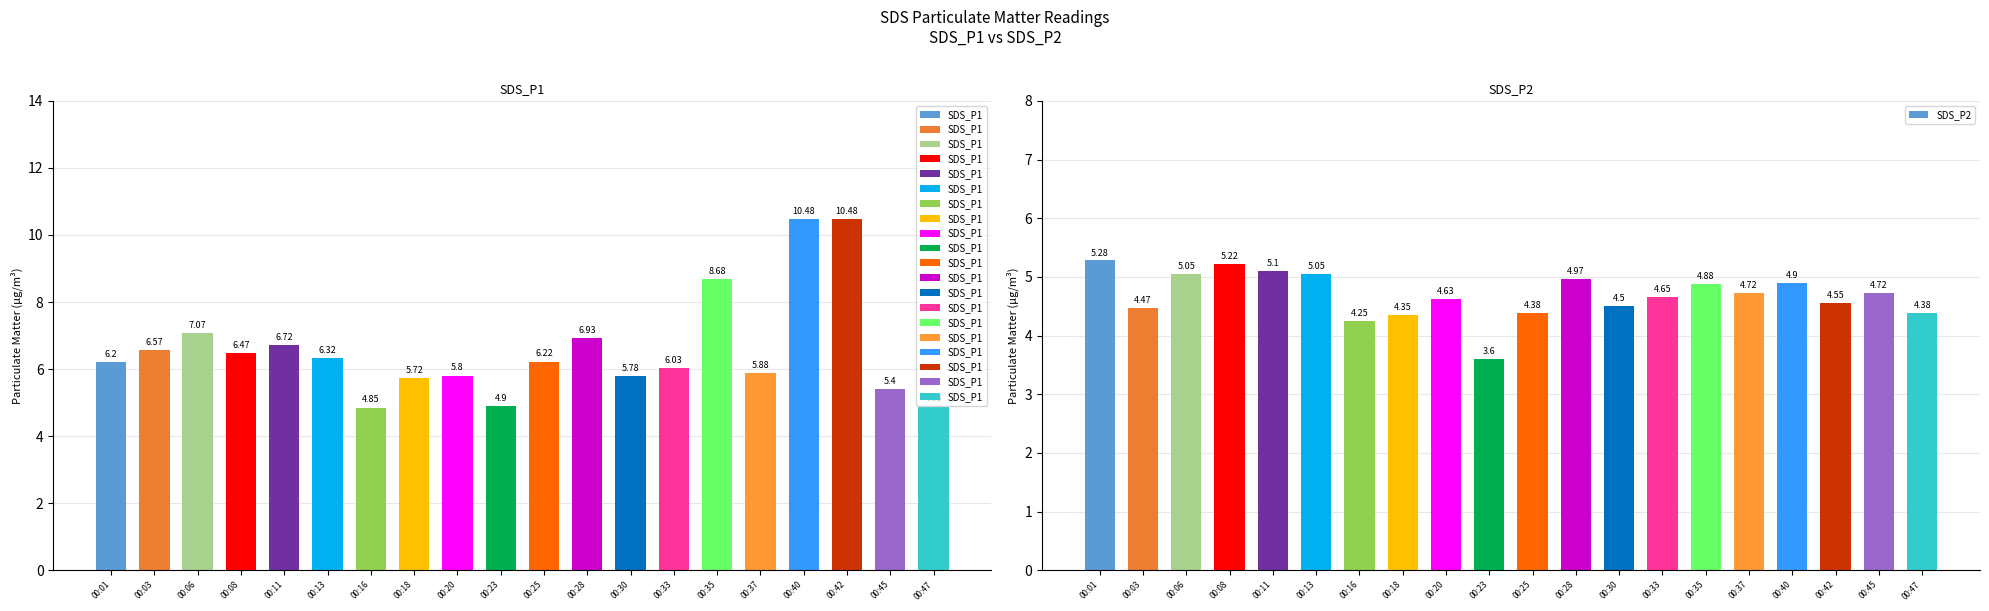

The SDS_P1 series shows 6.3 at 00:13. True or false?

True